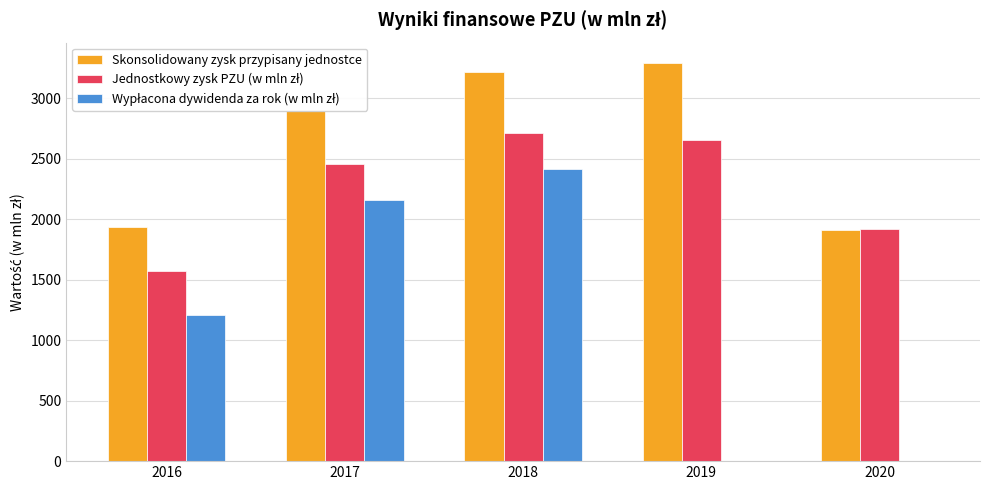

How many categories are shown in the chart?

5